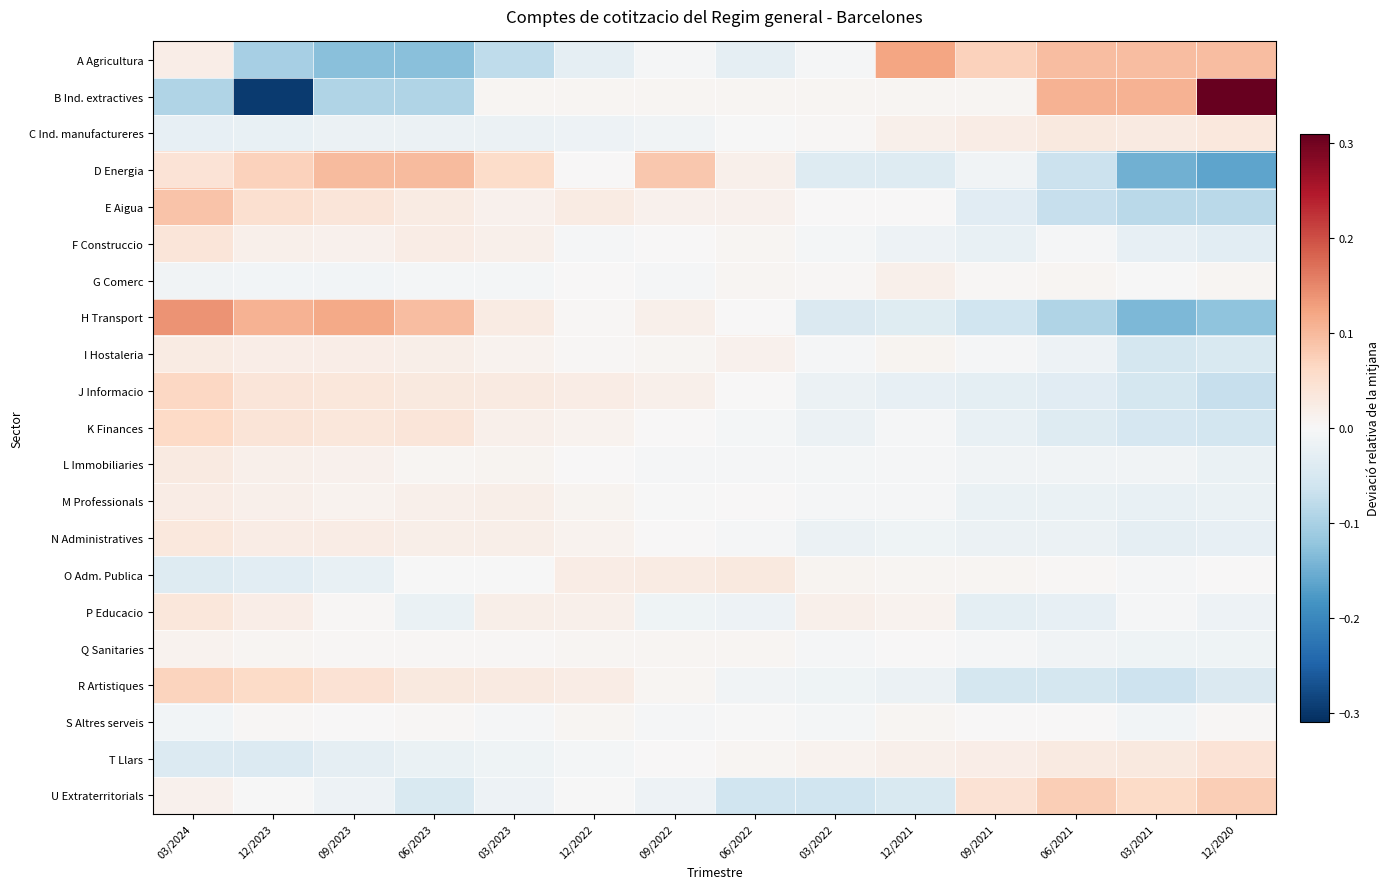

What is the spread (max minus min) of values at 12/2021?

0.2